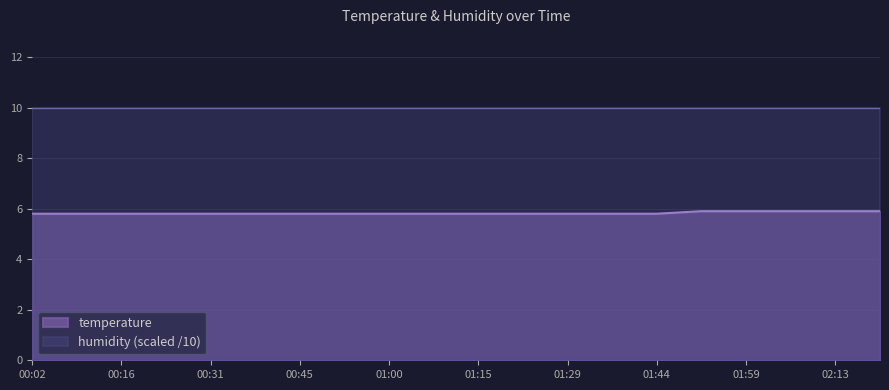

True or false: humidity (scaled /10) and temperature cross at least once.

False